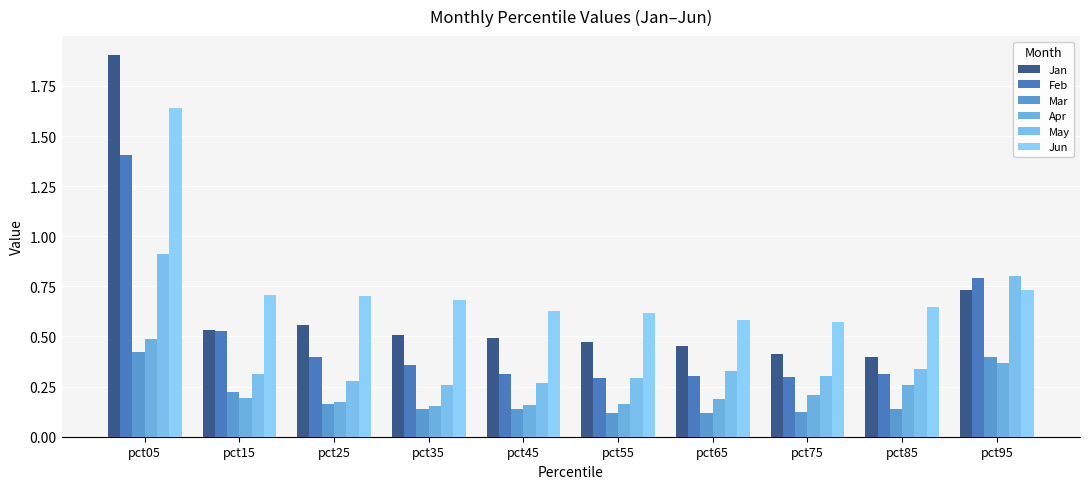

Which has a higher value, pct85 or pct95?

pct95